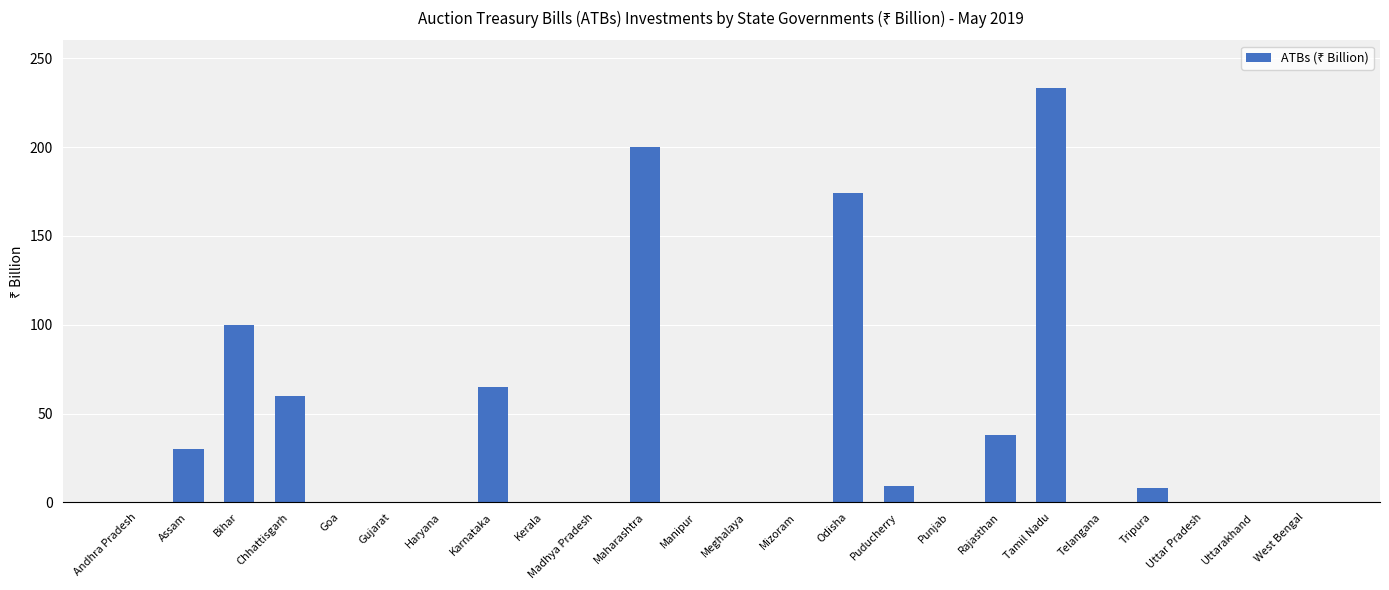

What is the approximate value at Tripura?

8.0